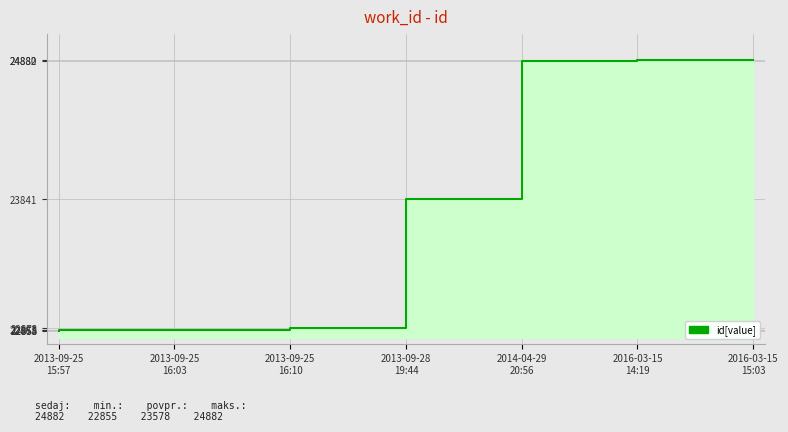

What is the minimum value shown in the chart?

22855